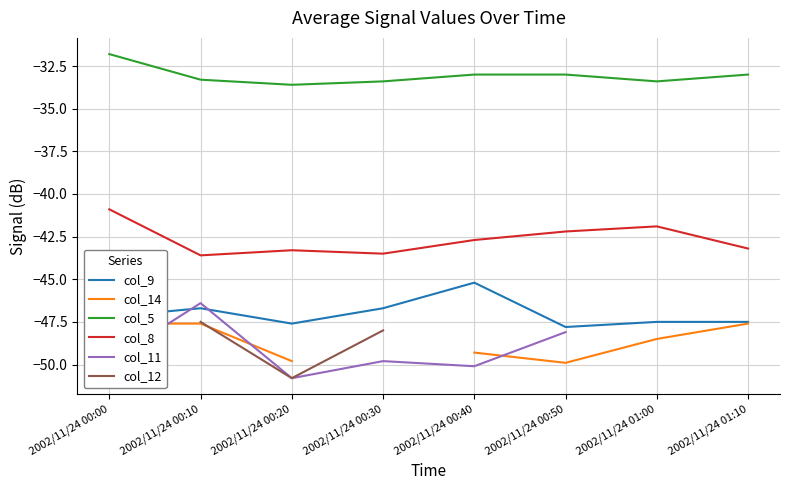

List the labels in order of col_8 value, largest first.

2002/11/24 00:00, 2002/11/24 01:00, 2002/11/24 00:50, 2002/11/24 00:40, 2002/11/24 01:10, 2002/11/24 00:20, 2002/11/24 00:30, 2002/11/24 00:10